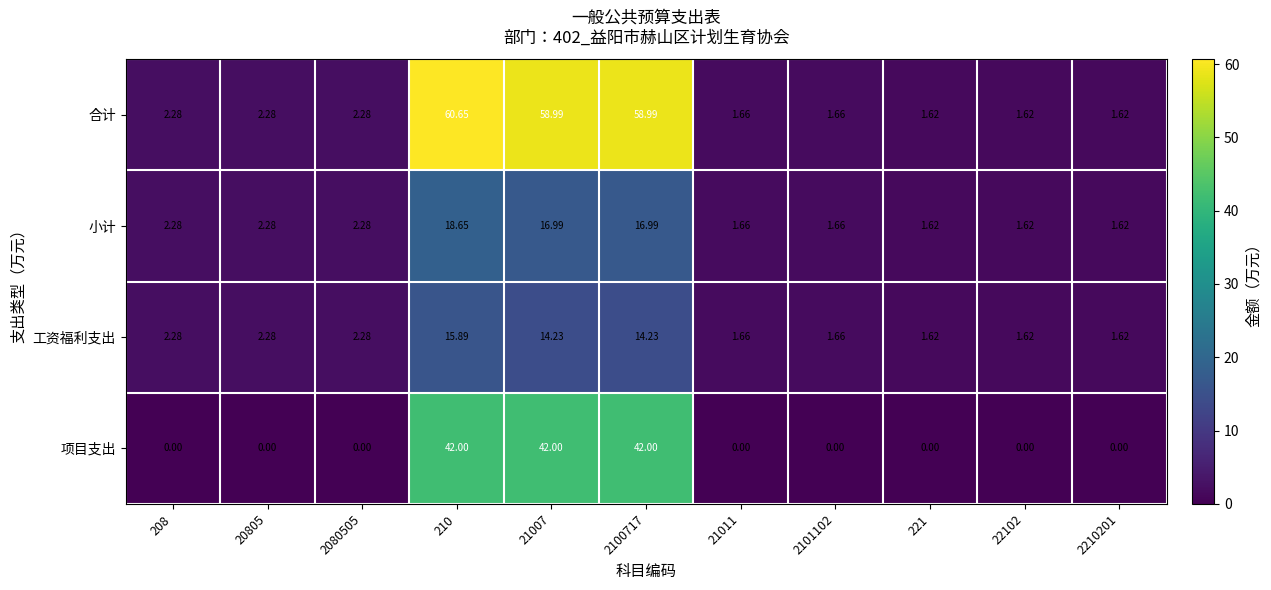

Rank the series by their maximum value, from lowest to highest.

工资福利支出, 小计, 项目支出, 合计